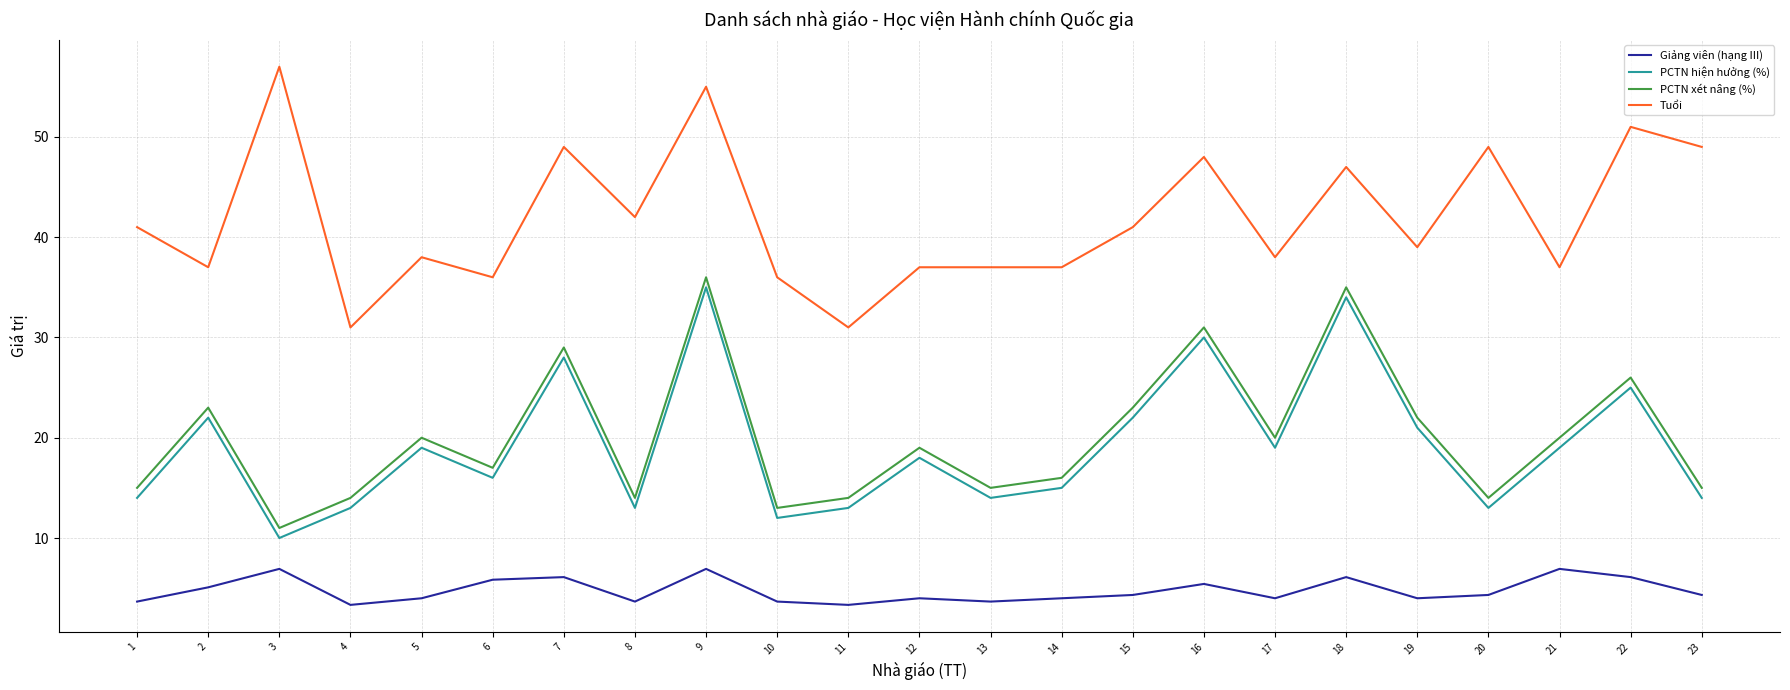

Is it true that PCTN hiện hưởng (%) equals 15.5 at 9?

False